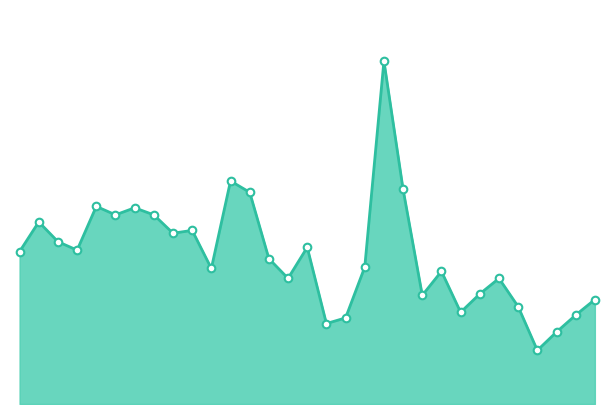

Is this an area chart (filled region under the line)?

Yes